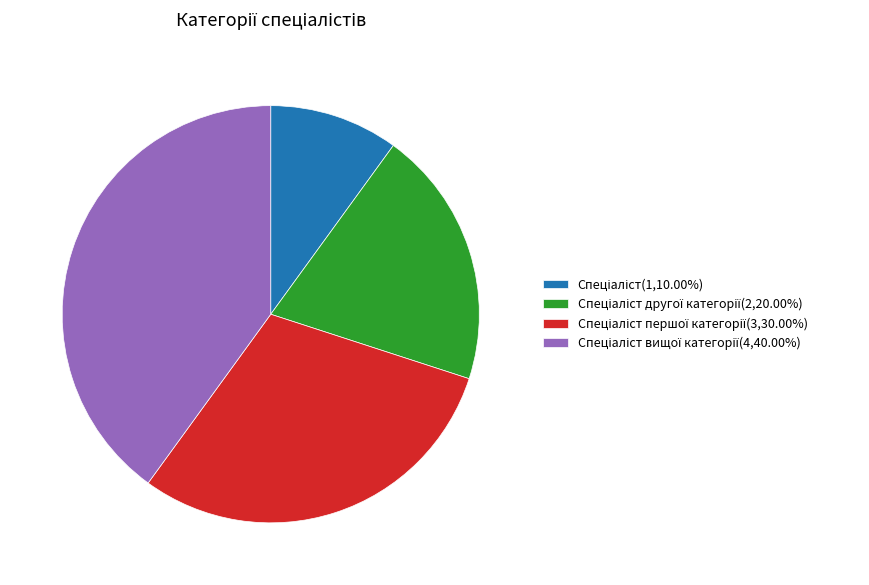

Does any single category account for the majority?

No